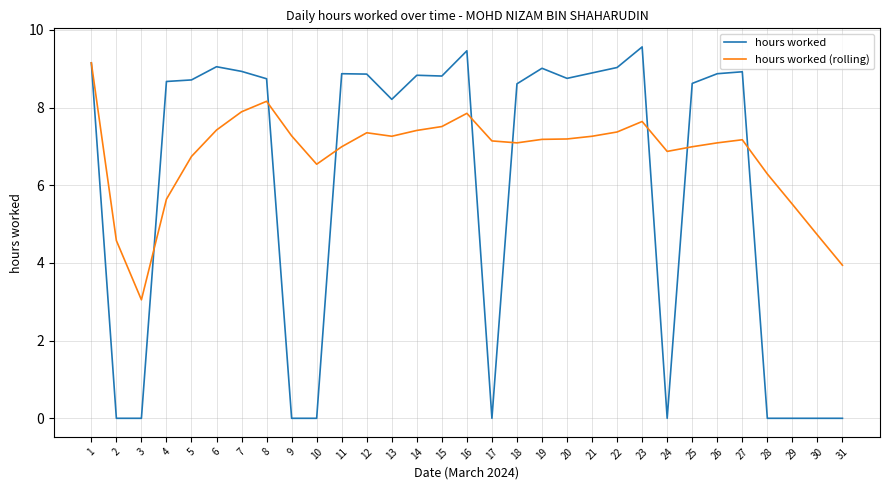

Is this an area chart (filled region under the line)?

No